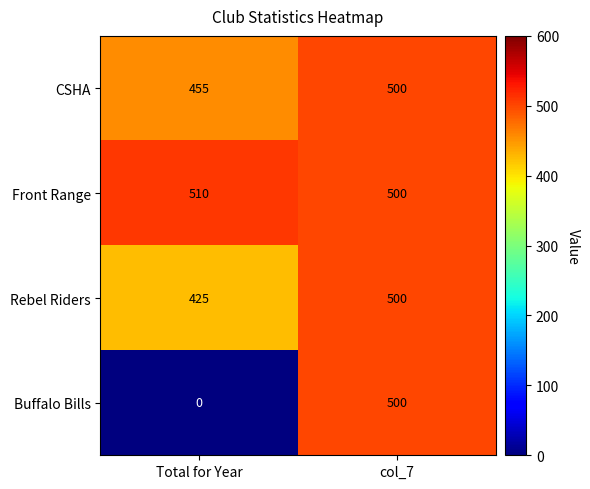

What is the average value of the Front Range series?

505